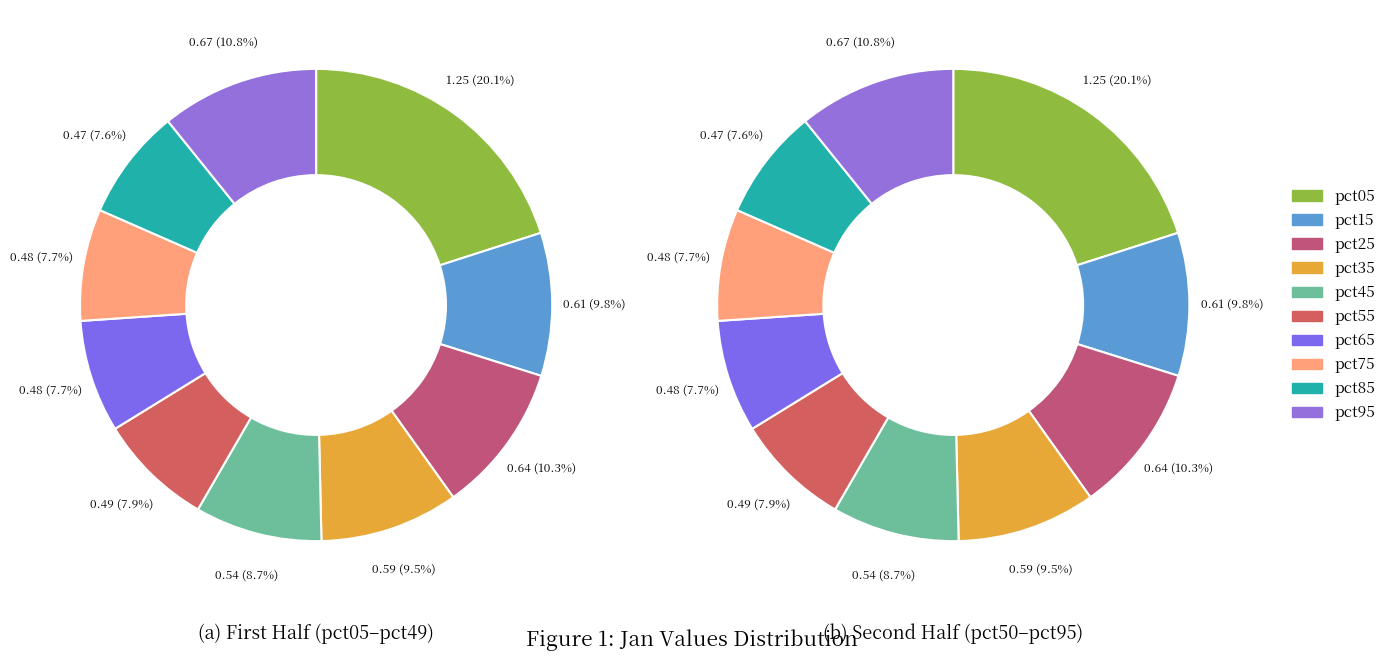

Is pct35 the majority of the pie?

No